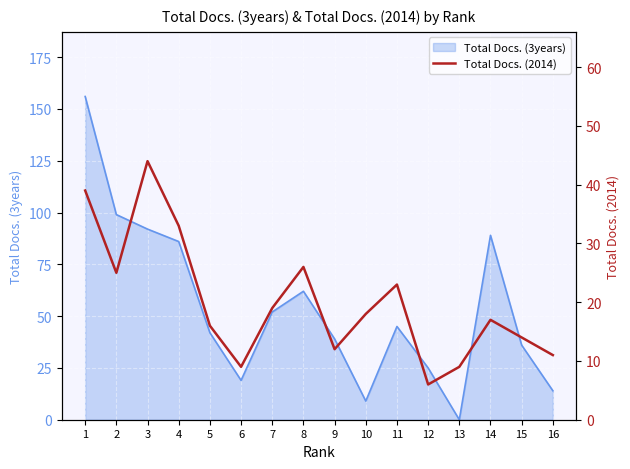

Is it true that Total Docs. (3years) equals 9 at 10?

True